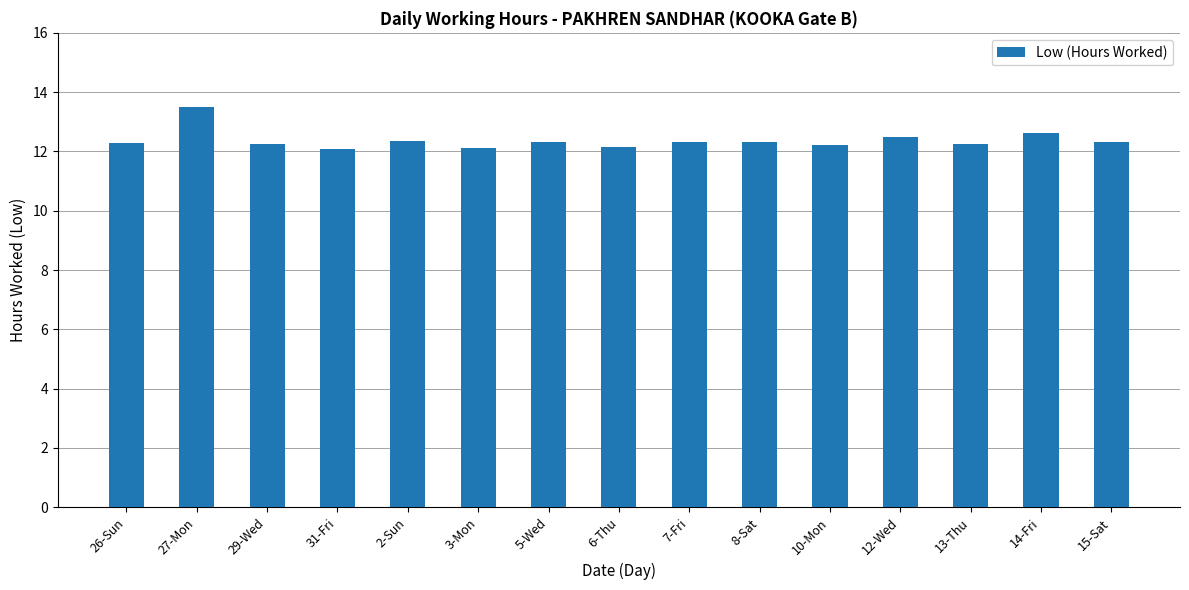

What is the sum of the values at 29-Wed and 27-Mon?

25.8